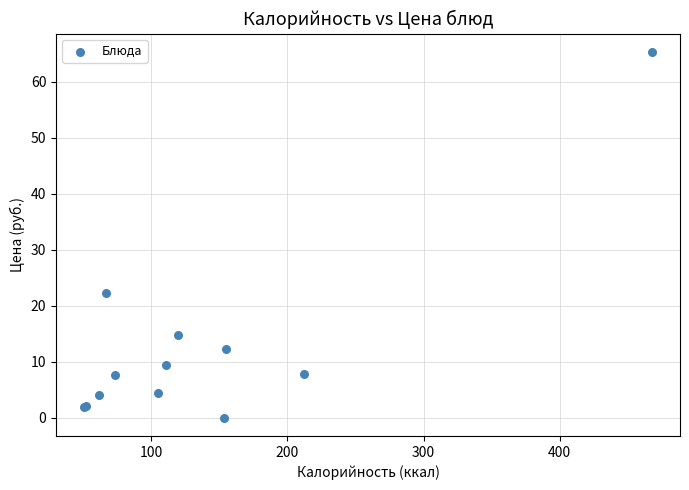

What Y value in the scatter plot is closest to 32?

22.3